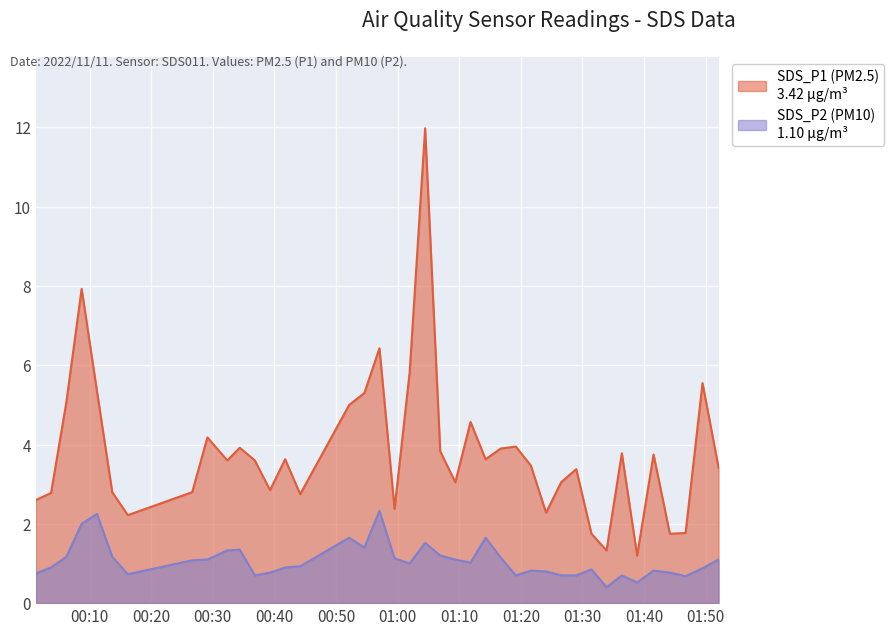

At which category does SDS_P2 reach its first local valley?

2022/11/11 00:16:12